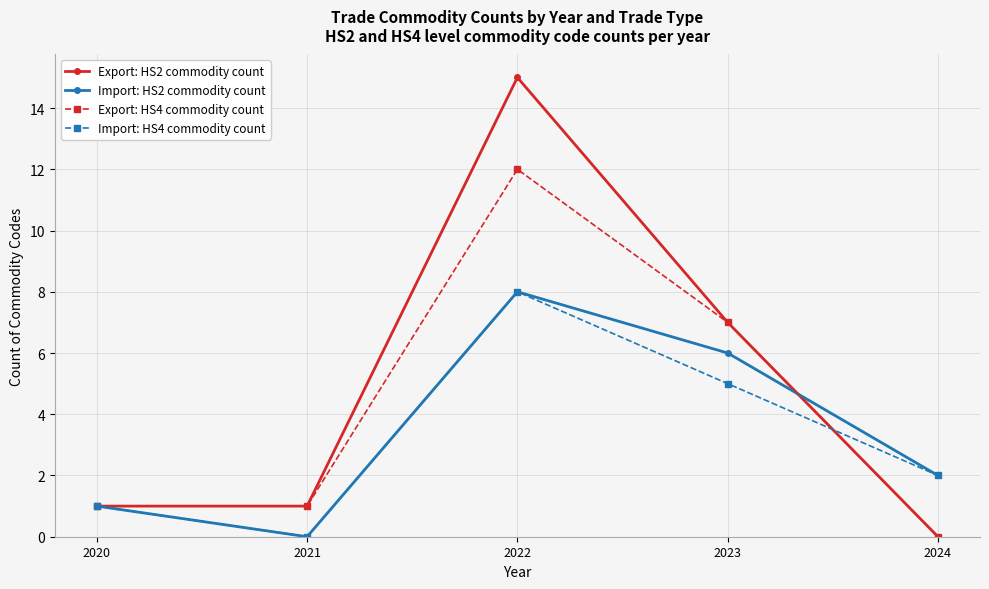

Which series has the widest spread of values?

Export: HS2 commodity count